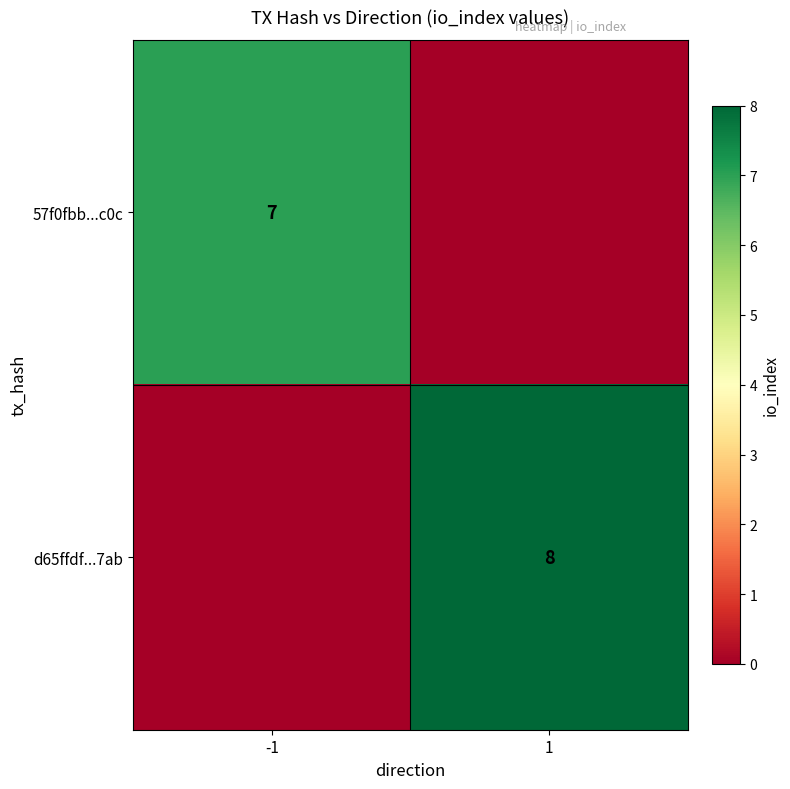

Is the value of d65ffdf...7ab at 1 greater than the value of 57f0fbb...c0c at -1?

Yes